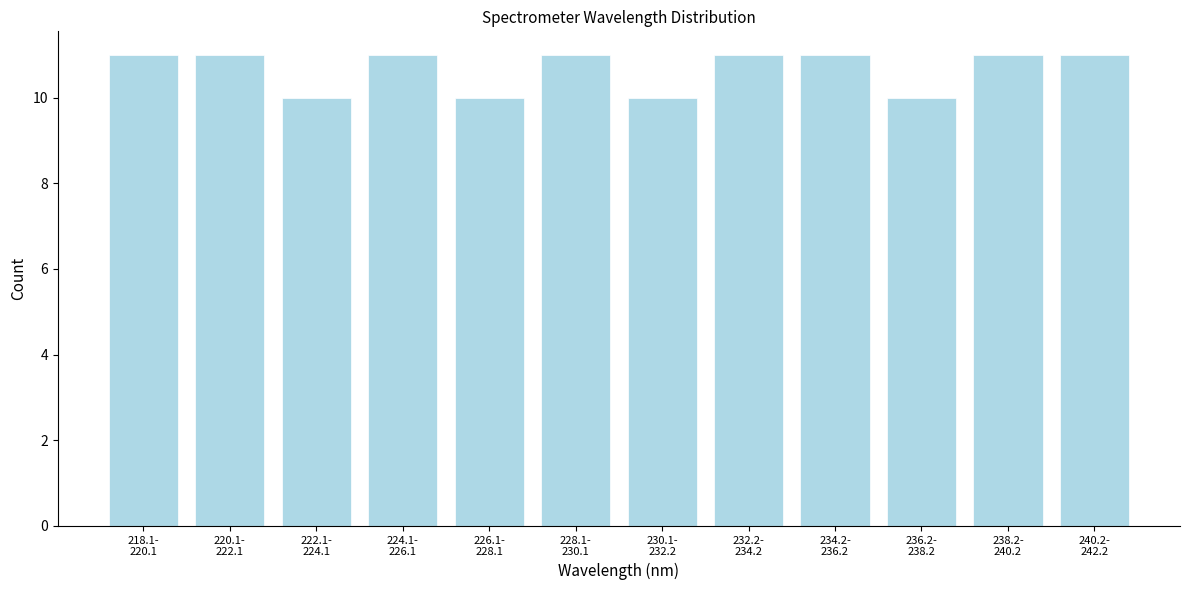

Reading left to right, transcribe all the data shown in this chart.

11	11	10	11	10	11	10	11	11	10	11	11